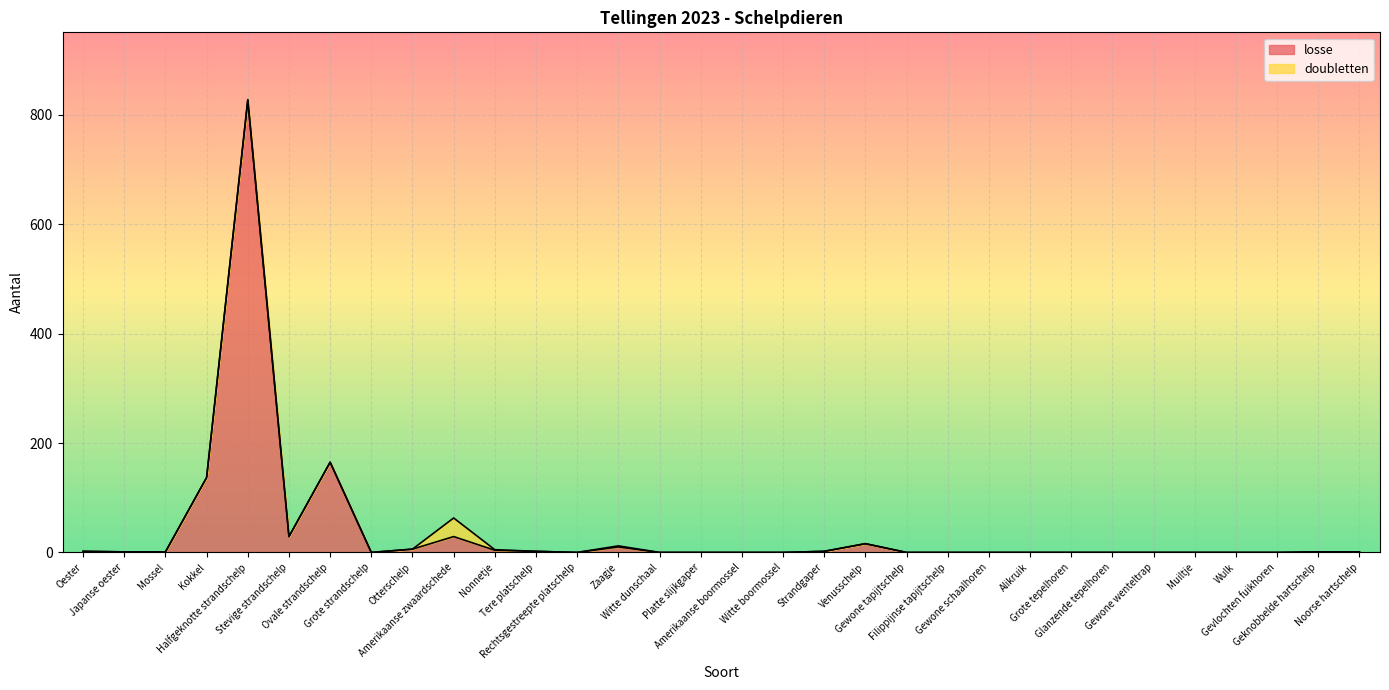

Reading left to right, what are all the values shown in this chart?

2	1	1	137	827	29	165	0	6	29	4	2	0	10	0	0	0	0	2	16	0	0	0	0	0	0	0	0	0	0	1	1